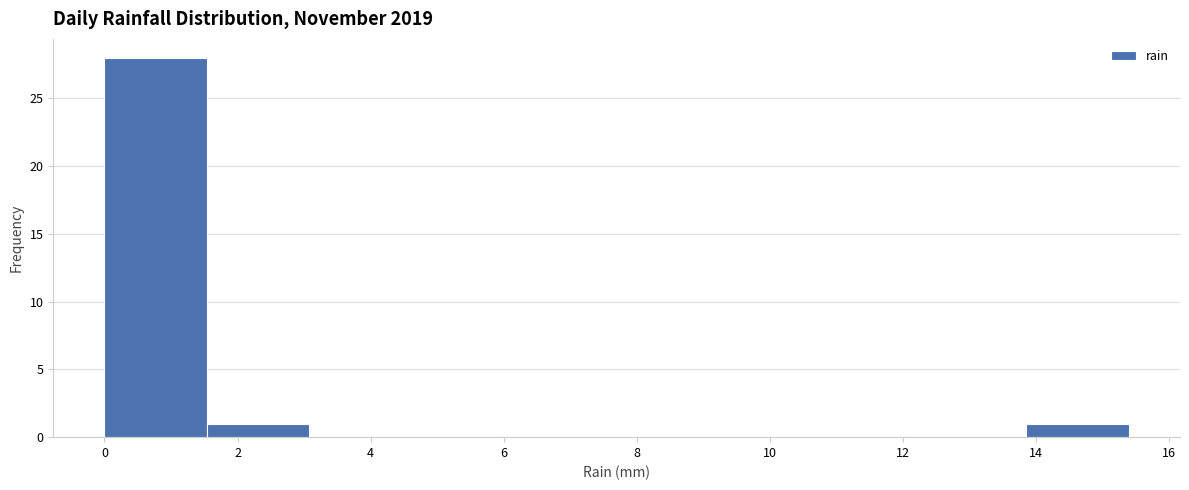

What is the height of the bar covering 1.54 to 3.08 on the x-axis? Neither the bar edges nor the heights are printed on the chart, so give them approximately, as read against the axes.

1